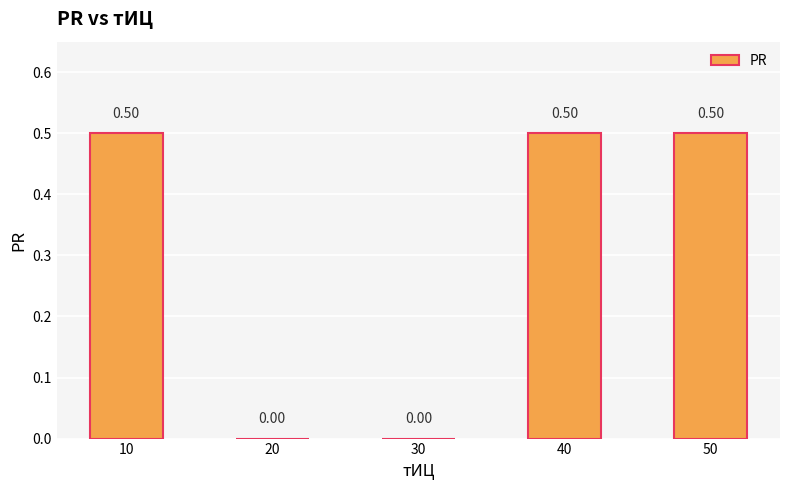

What value does the data have at 10?

0.5